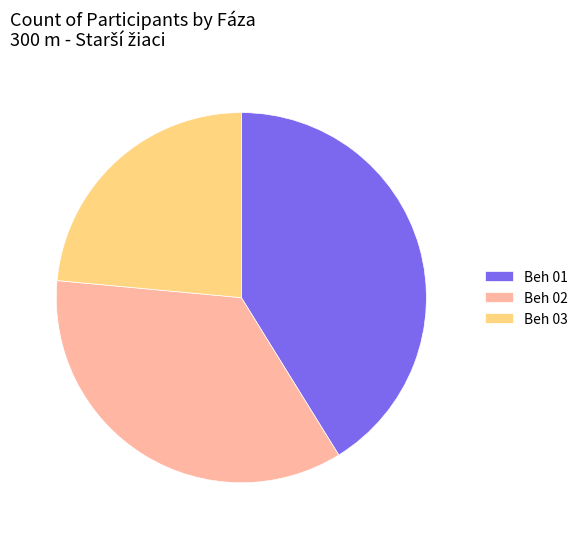

Do Beh 01 and Beh 02 together represent more than half of the pie?

Yes